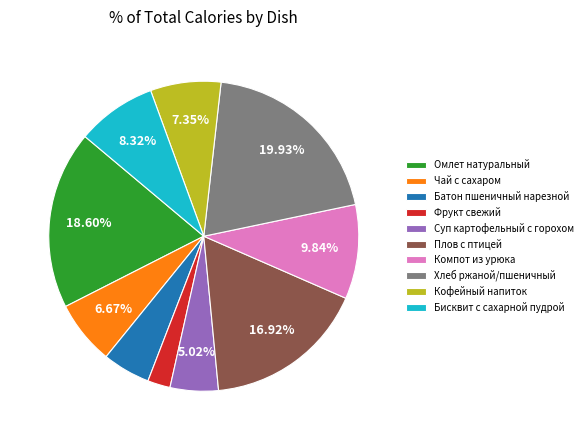

What percentage do Суп картофельный с горохом and Кофейный напиток together represent?

12.4%